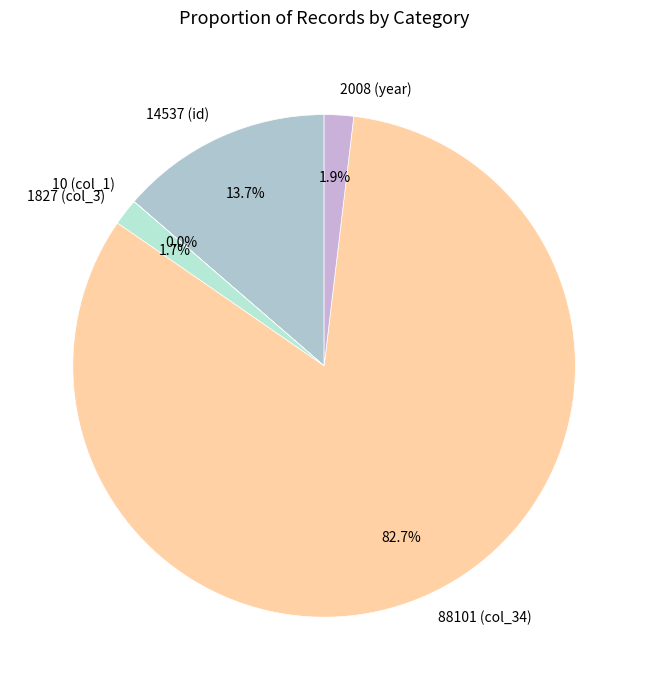

Combined, do 14537 (id) and 88101 (col_34) account for over 50%?

Yes